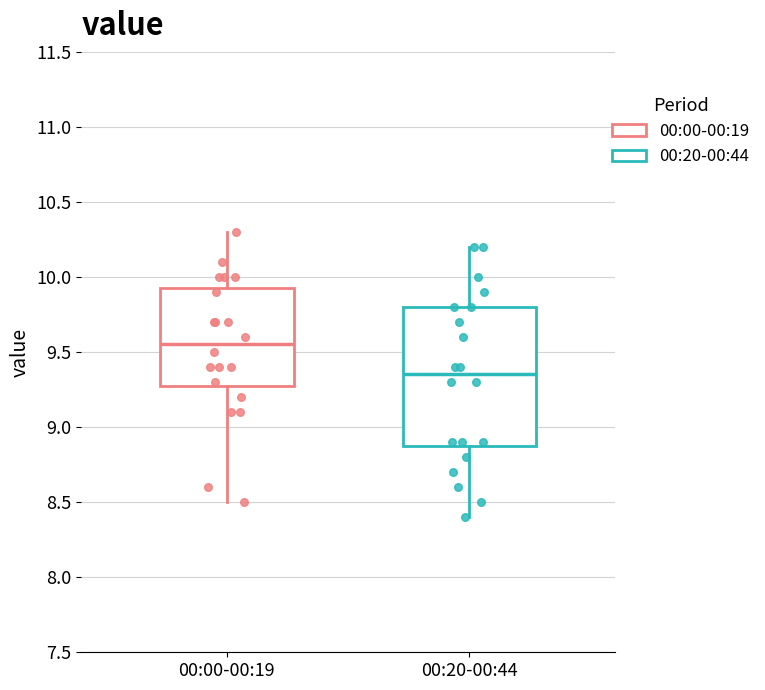

Reading left to right, transcribe this box plot: for each box, give where its median line is, the range the box spans, and where its two whiskers end, as read against the y-axis. The values are not printed on the chart, so give them approximately, as read against the axis.

00:00-00:19: median 9.55, box 9.30 to 9.95, whiskers 8.50 to 10.30
00:20-00:44: median 9.35, box 8.90 to 9.80, whiskers 8.40 to 10.20